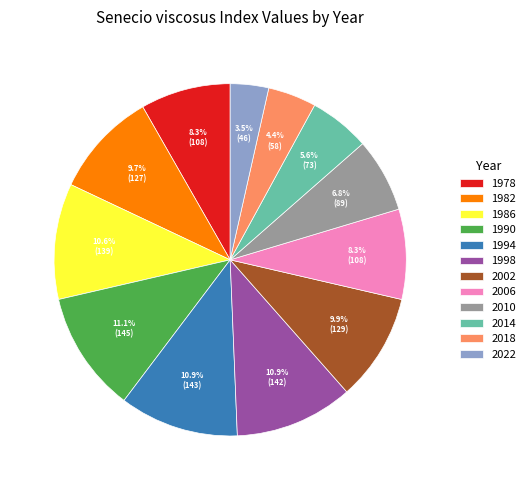

How many slices are in this pie chart?

12